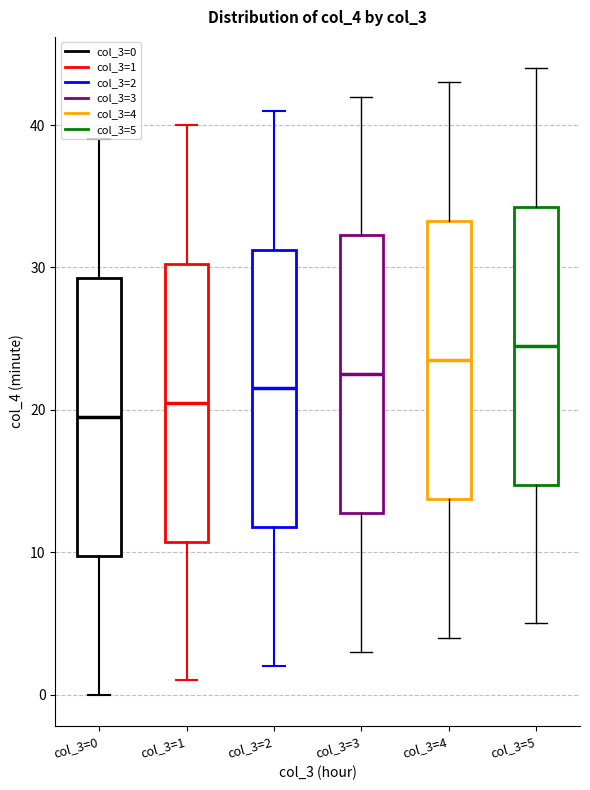

Reading left to right, transcribe this box plot: for each box, give where its median line is, the range the box spans, and where its two whiskers end, as read against the y-axis. The values are not printed on the chart, so give them approximately, as read against the axis.

col_3=0: median 20, box 10 to 29, whiskers 0 to 39
col_3=1: median 21, box 11 to 30, whiskers 1 to 40
col_3=2: median 22, box 12 to 31, whiskers 2 to 41
col_3=3: median 23, box 13 to 32, whiskers 3 to 42
col_3=4: median 24, box 14 to 33, whiskers 4 to 43
col_3=5: median 25, box 15 to 34, whiskers 5 to 44